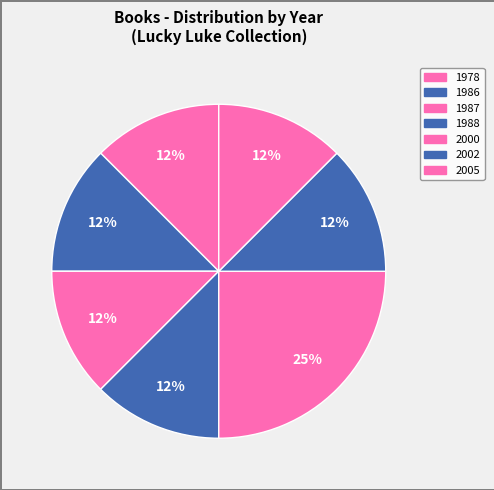

How many slices are in this pie chart?

7